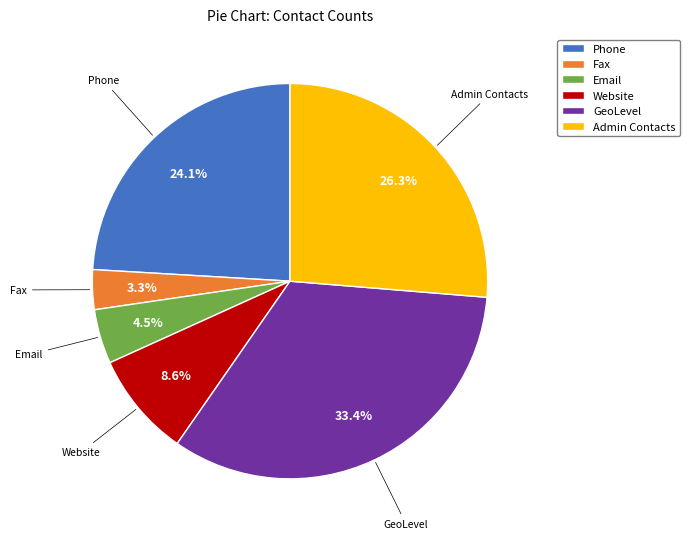

Is it true that Email is 19% of the pie?

False